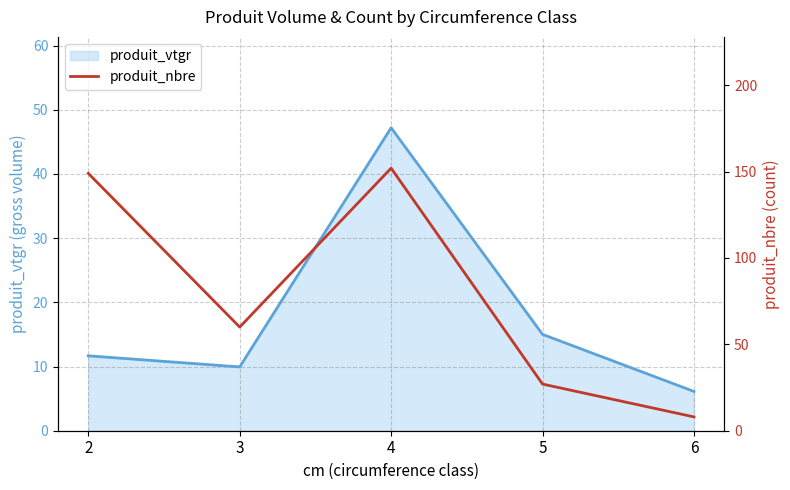

Which category has the highest value across all series?

4